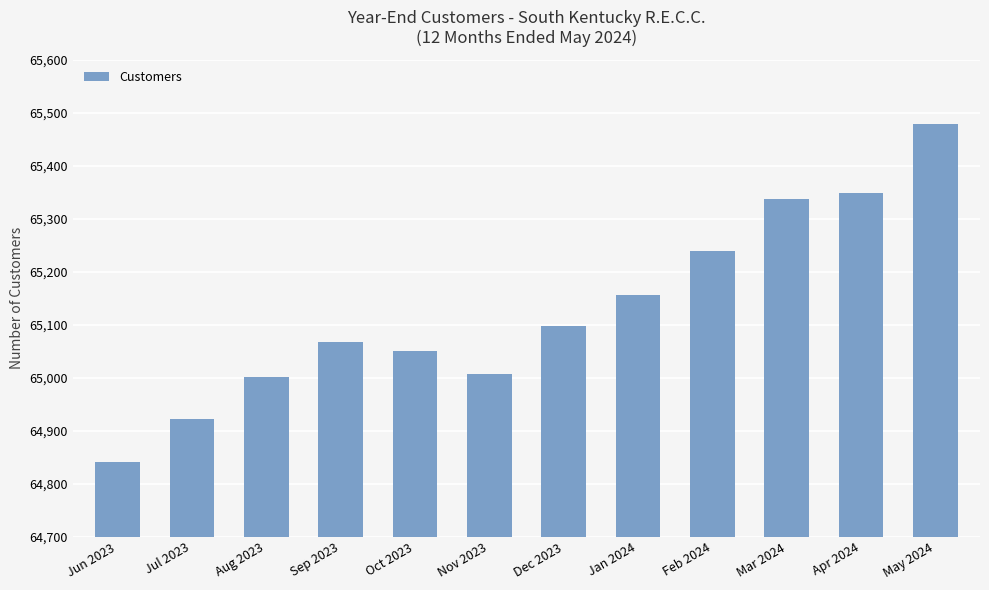

What is the maximum value shown in the chart?

65479